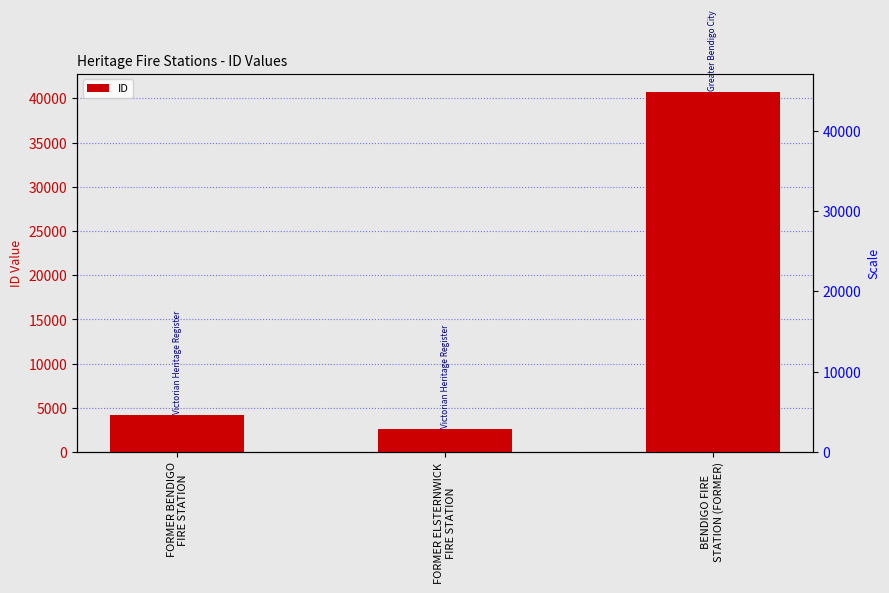

Reading left to right, extract all data points from this chart.

4221	2645	40746